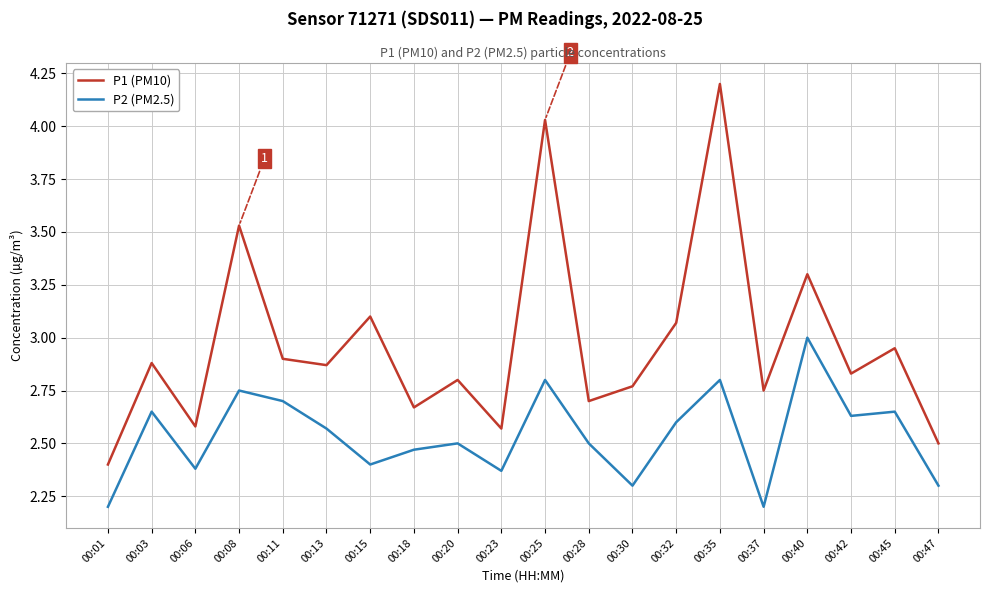

Rank the series by their maximum value, from lowest to highest.

P2 (PM2.5), P1 (PM10)